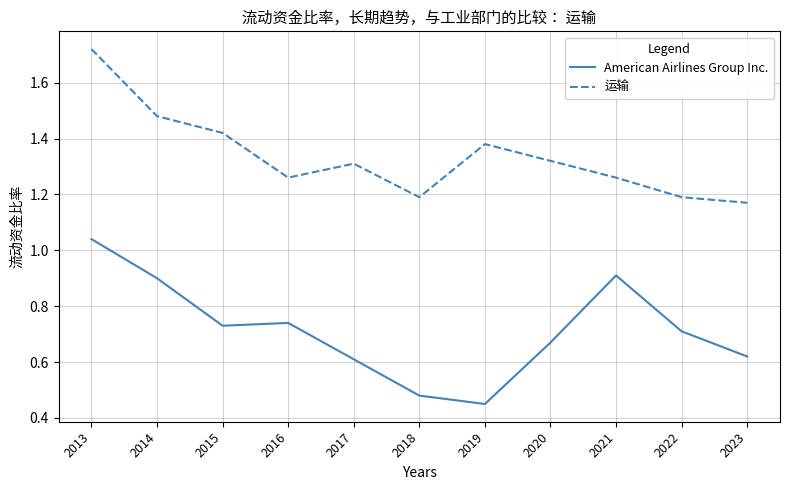

Is it true that 运输 equals 1.2 at 2022?

True